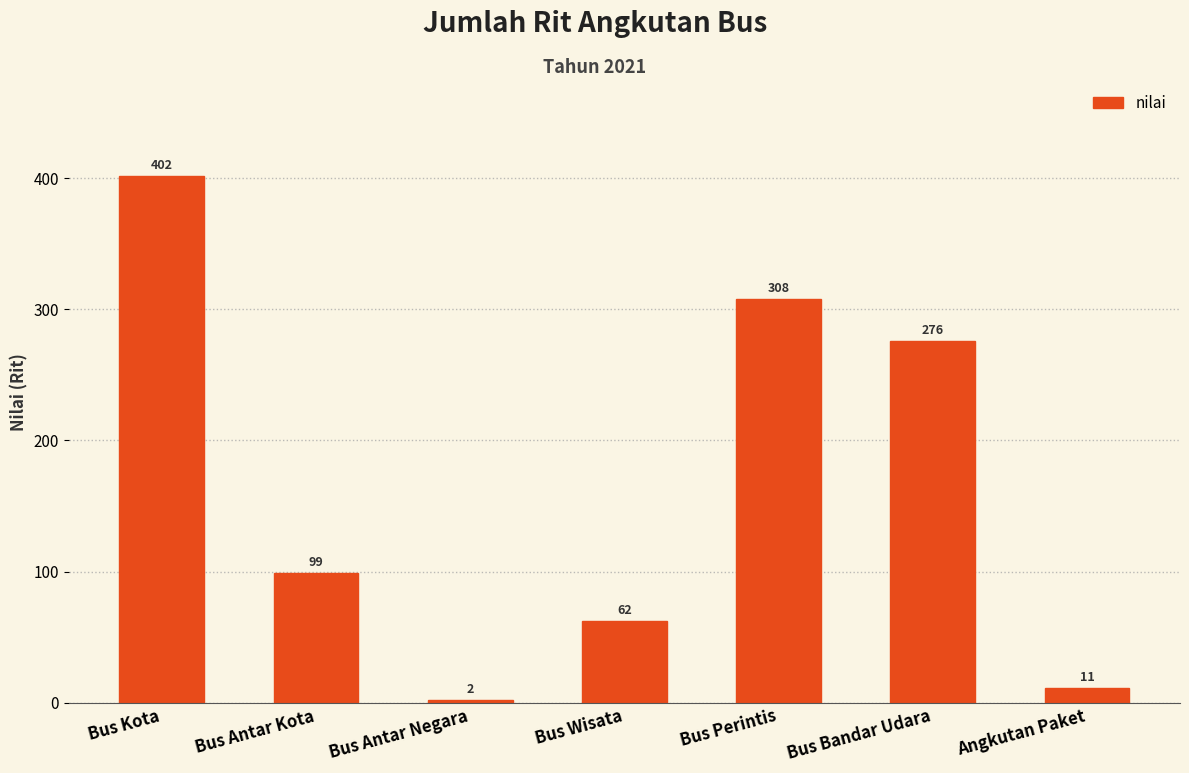

At which category does the chart reach its peak across all series?

Bus Kota